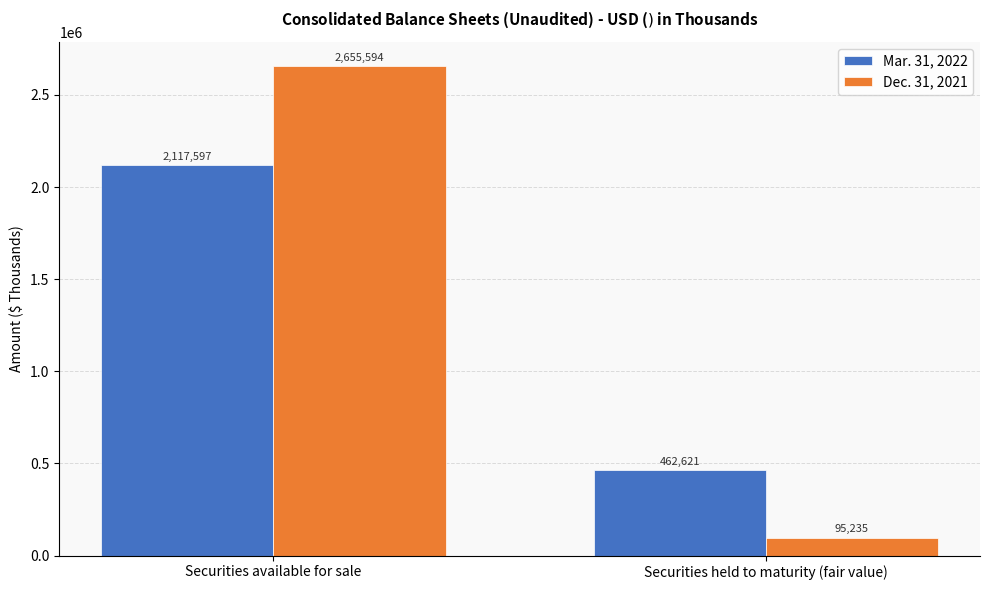

Reading left to right, list all the values displayed in this chart.

Mar. 31, 2022: 2117597	462621
Dec. 31, 2021: 2655594	95235